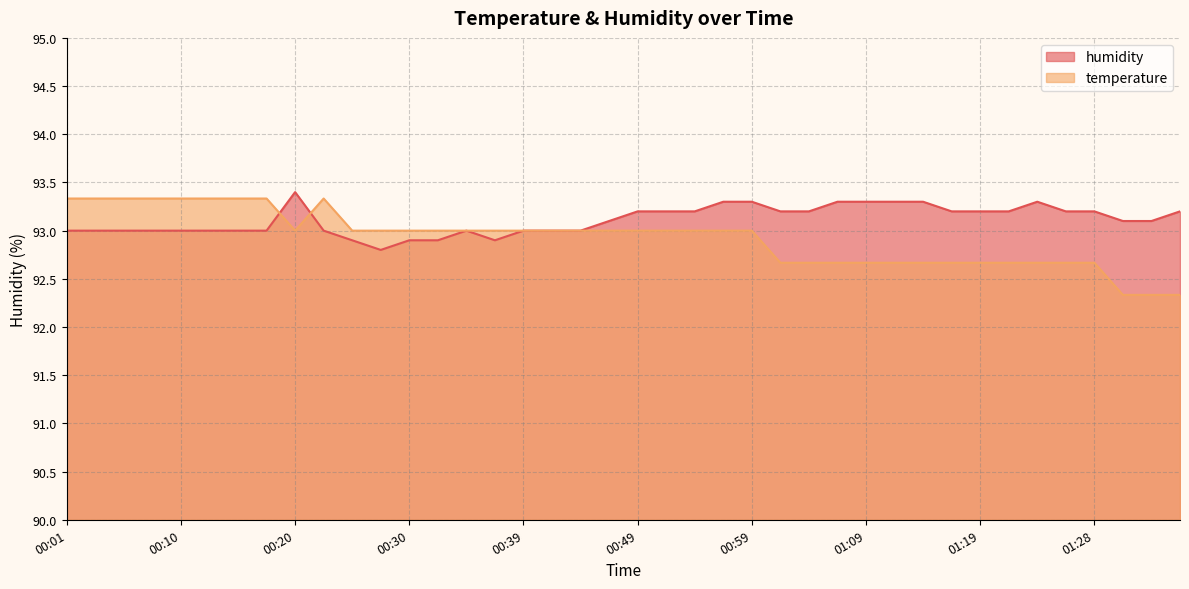

What is the label of the 39th point from the right?

00:03